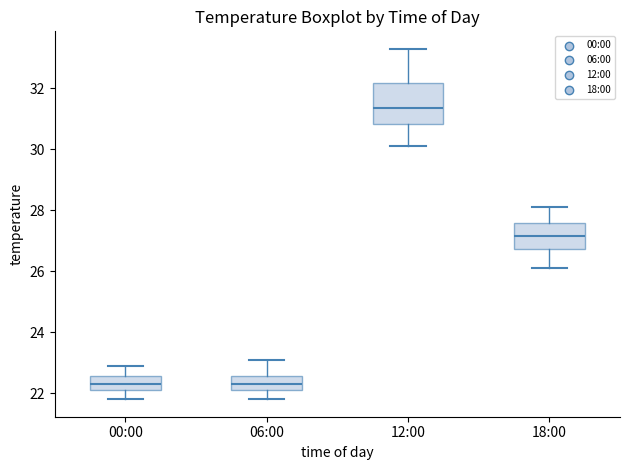

Where is the lower edge of the box for 12:00 on the y-axis? The values are not printed on the chart, so give them approximately, as read against the axis.

30.8